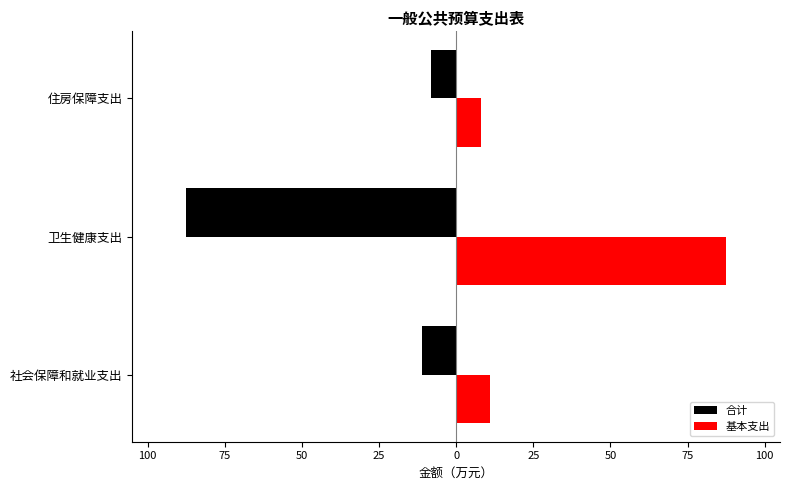

What are all the series names shown in the legend?

合计, 基本支出